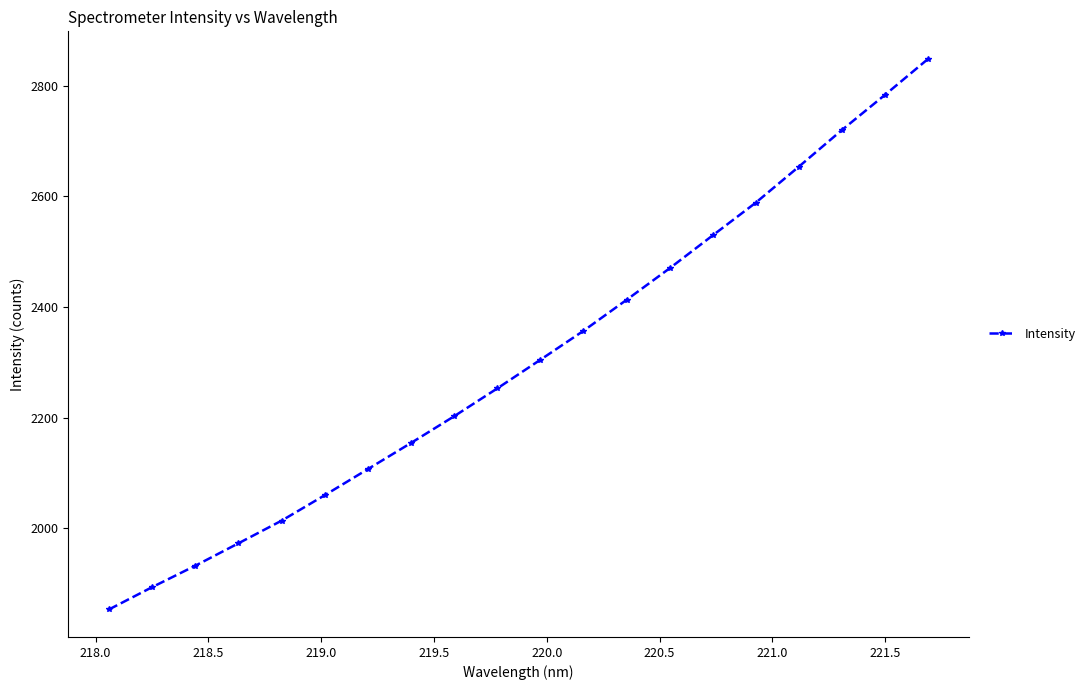

Reading left to right, what are all the values shown in this chart?

1853.1	1893.4	1932.1	1972.7	2013.6	2059.6	2106.8	2154.1	2202.4	2252.7	2304.6	2356.9	2412.9	2470.1	2529.6	2588.8	2654.0	2720.3	2783.9	2848.9